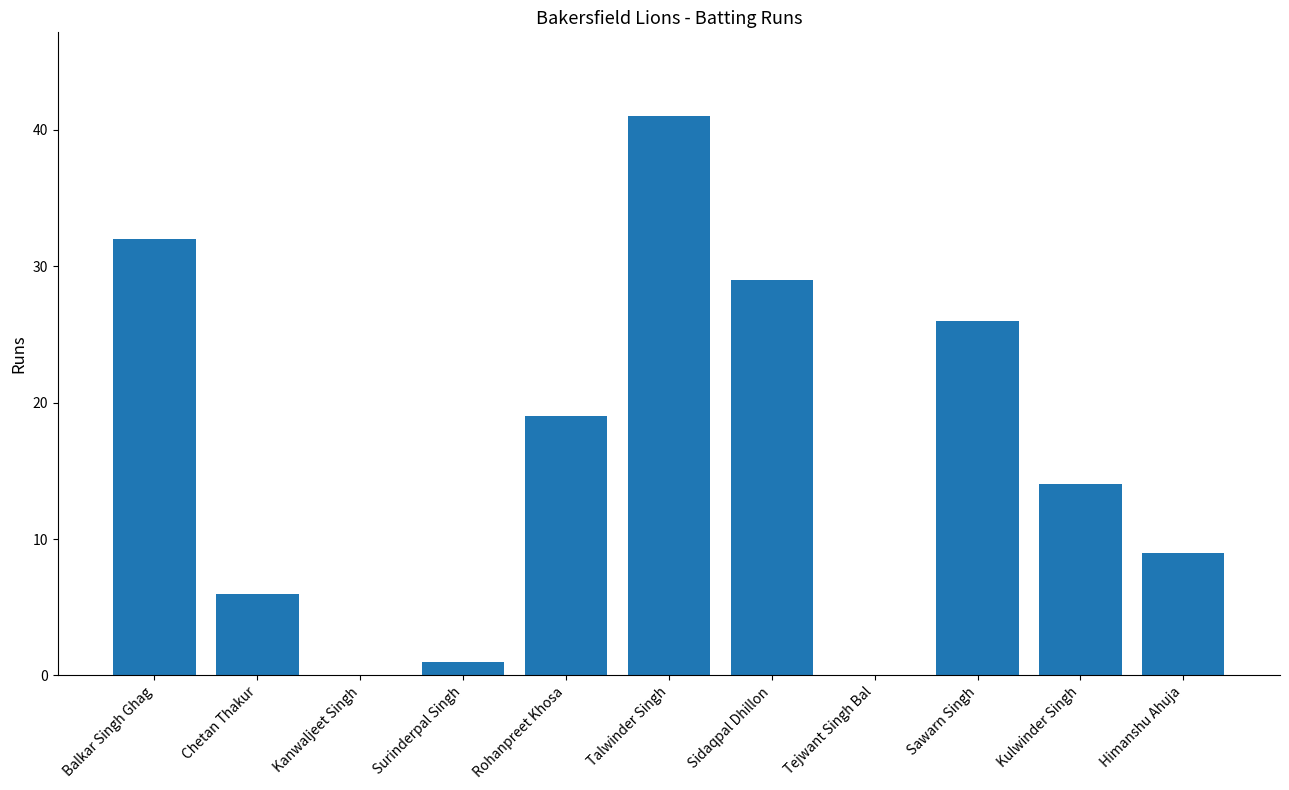

Reading left to right, what are all the values shown in this chart?

Balkar Singh Ghag=32	Chetan Thakur=6	Kanwaljeet Singh=0	Surinderpal Singh=1	Rohanpreet Khosa=19	Talwinder Singh=41	Sidaqpal Dhillon=29	Tejwant Singh Bal=0	Sawarn Singh=26	Kulwinder Singh=14	Himanshu Ahuja=9